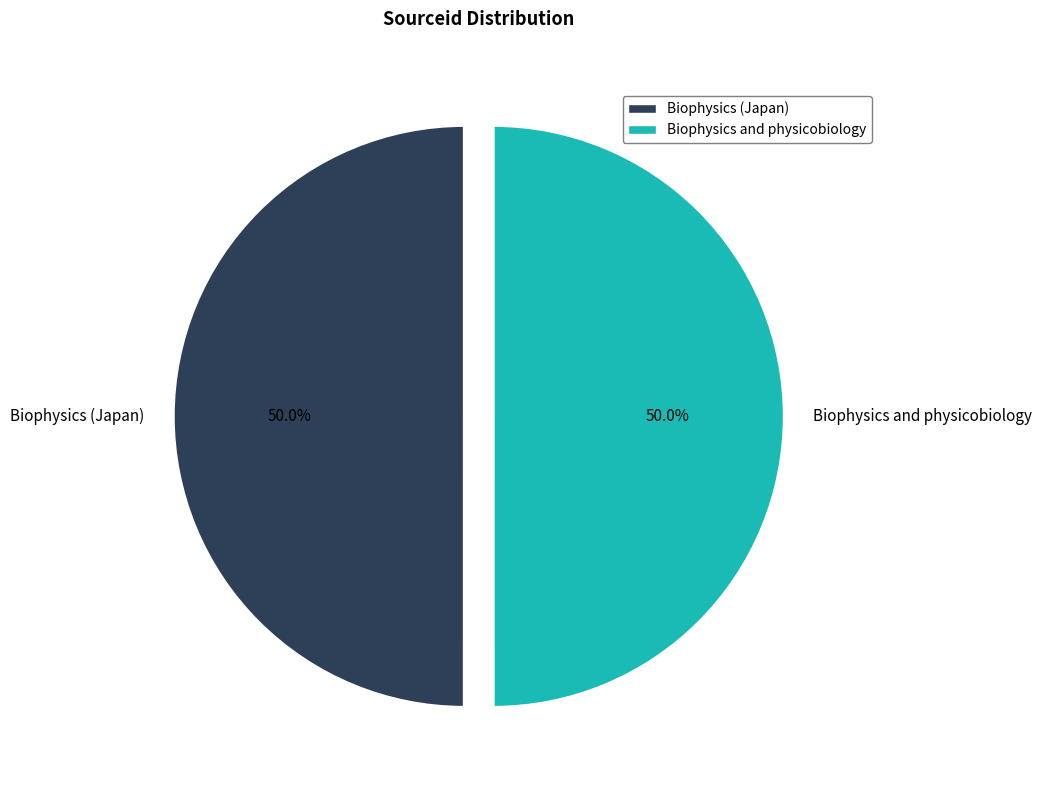

Approximately how many times larger is the value at Biophysics and physicobiology compared to Biophysics (Japan)?

1.0